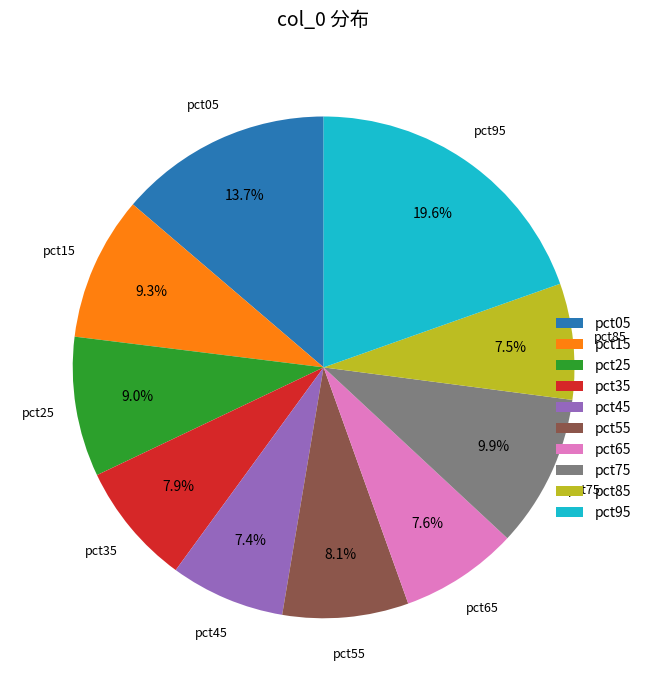

Is it true that pct35 is 1% of the pie?

False